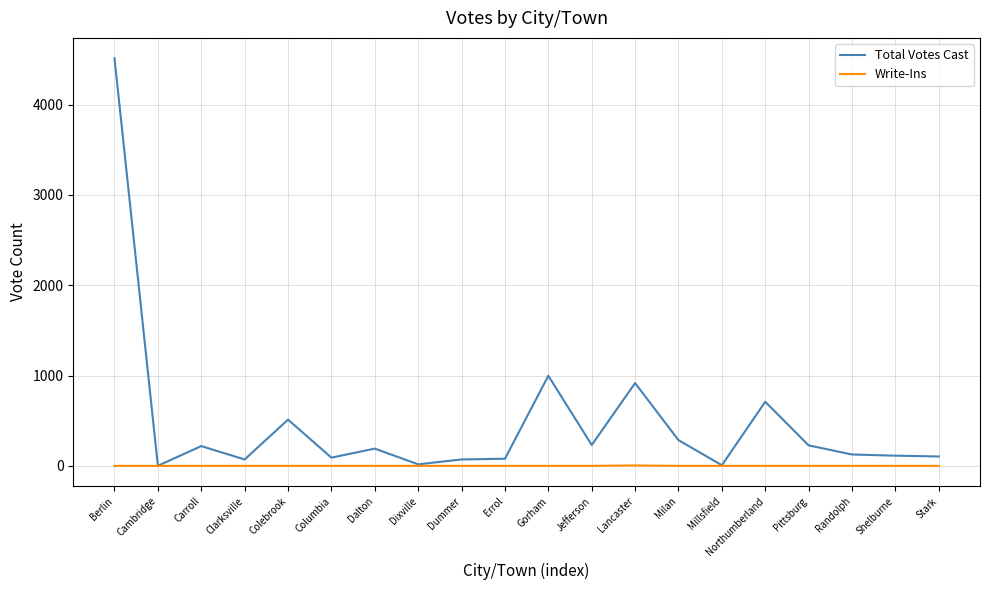

At how many categories does at least one series exceed 3957?

1